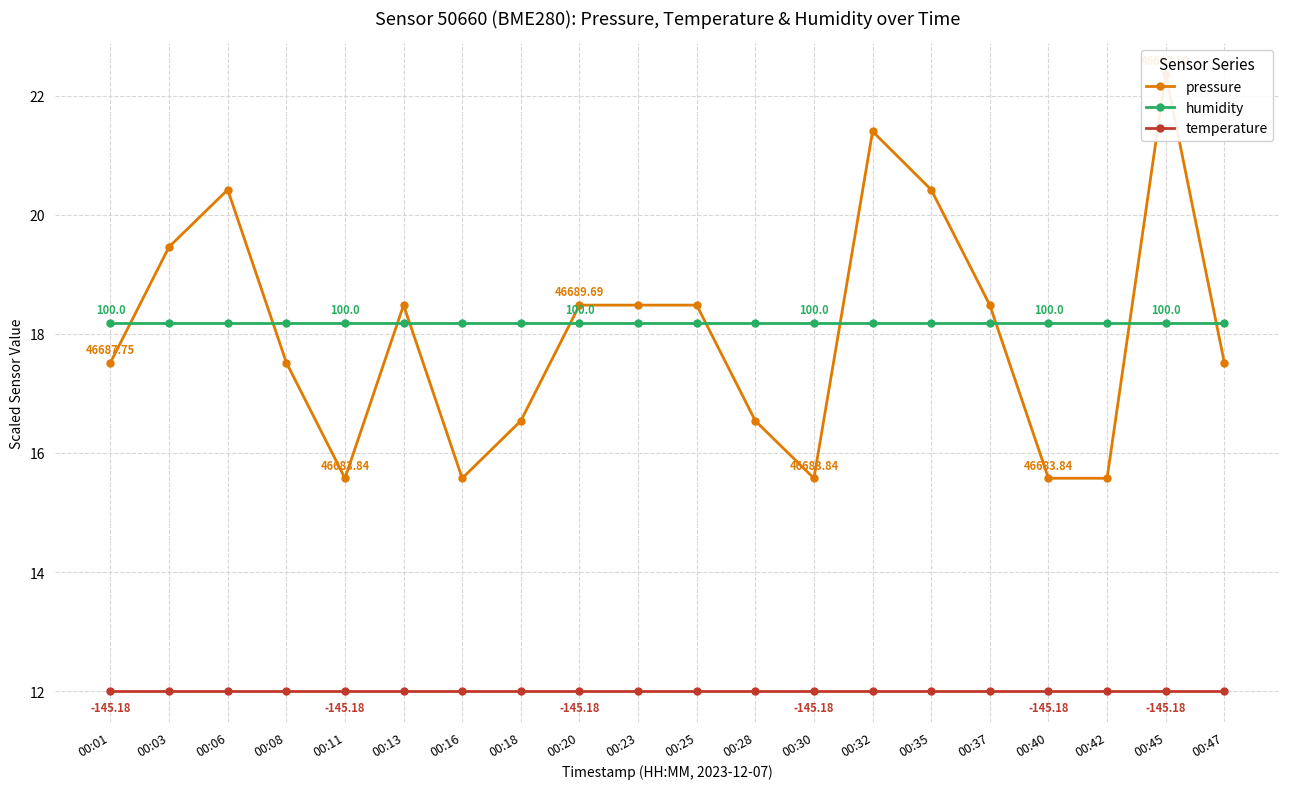

List the labels in order of pressure value, largest first.

00:45, 00:32, 00:06, 00:35, 00:03, 00:13, 00:20, 00:23, 00:25, 00:37, 00:01, 00:08, 00:47, 00:18, 00:28, 00:11, 00:16, 00:30, 00:40, 00:42